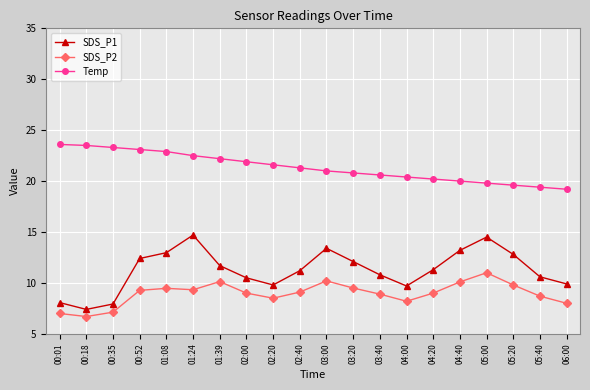

Which series changed the most between 01:08 and 03:00?

Temp